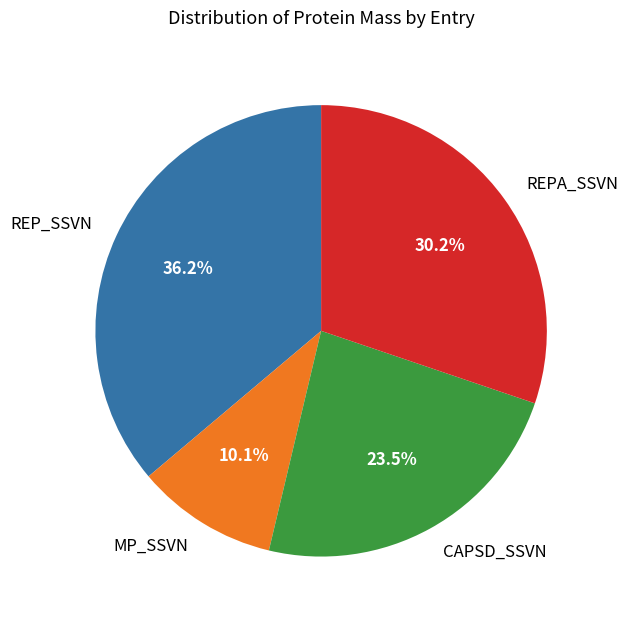

To the nearest percent, what is the difference between the REPA_SSVN and REP_SSVN slice percentages?

6%